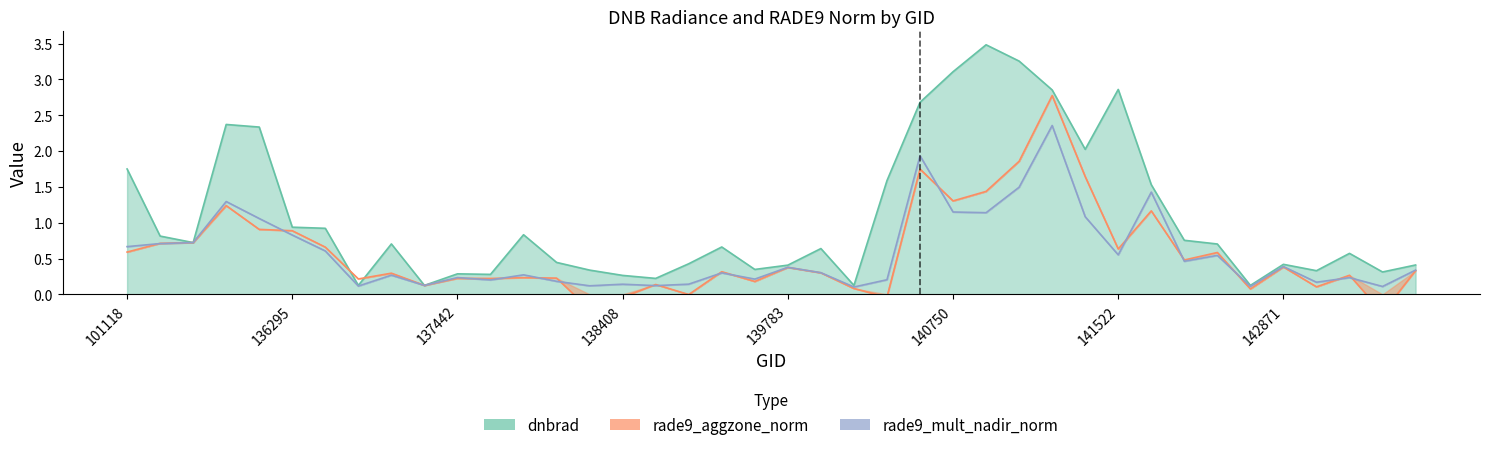

How many lines are shown in the chart?

3